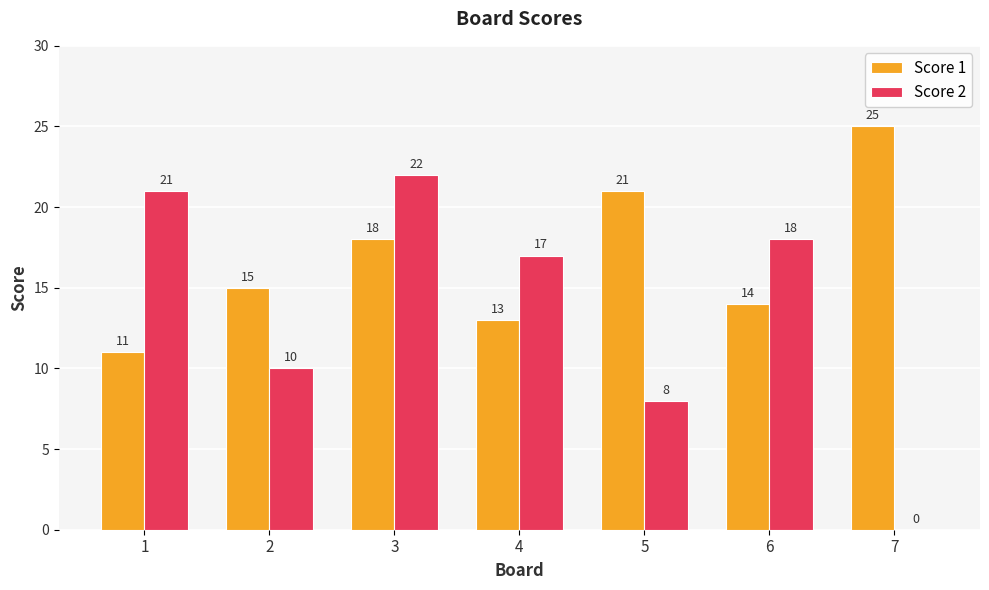

Is the value of Score 2 at 5 greater than the value of Score 1 at 4?

No